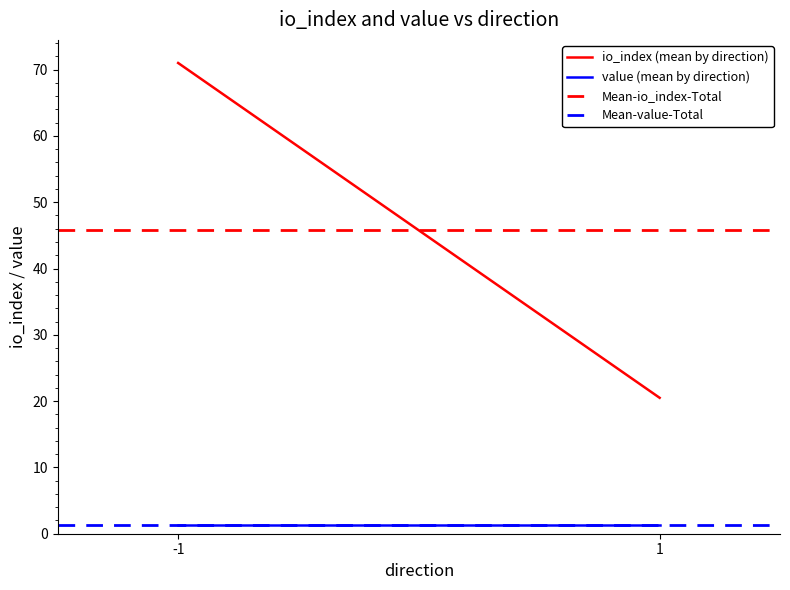

What are all the series names shown in the legend?

io_index (mean by direction), value (mean by direction), Mean-io_index-Total, Mean-value-Total